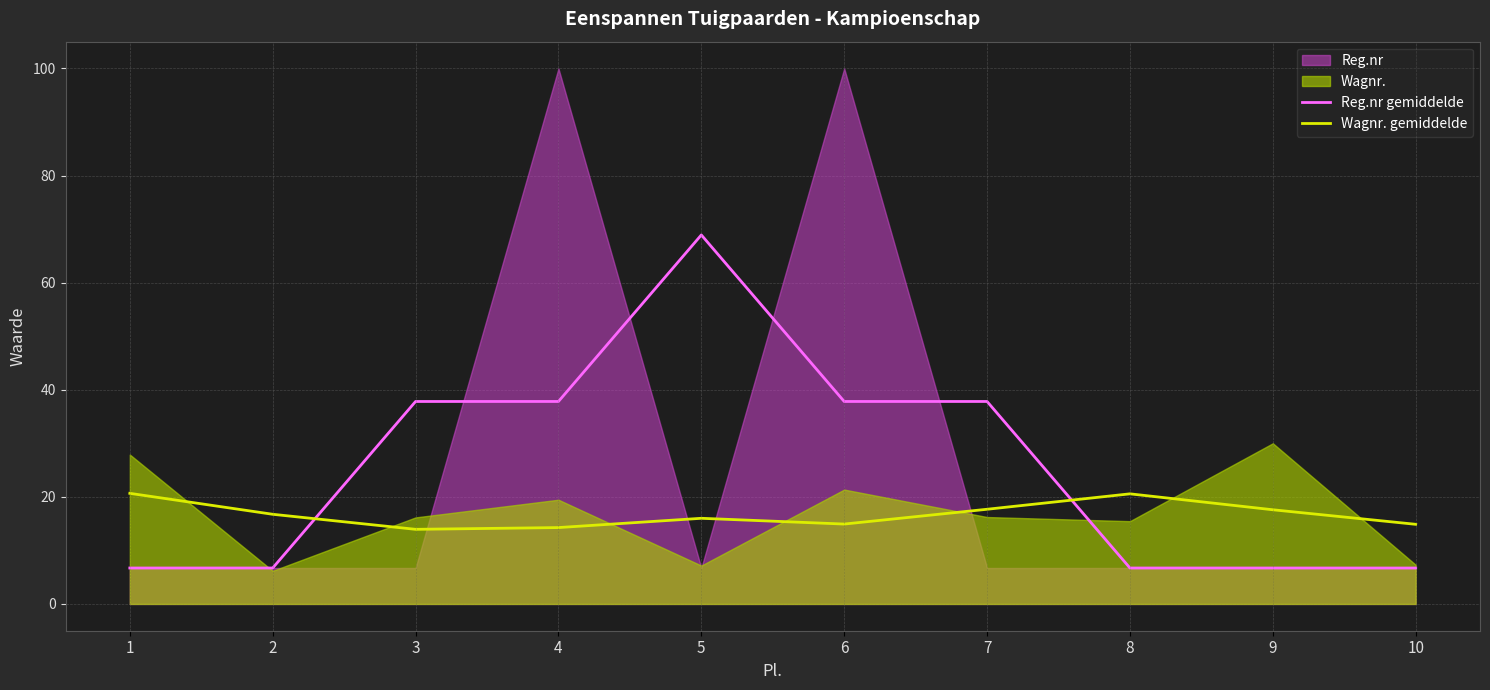

The Wagnr. gemiddelde series shows 17.7 at 7. True or false?

True